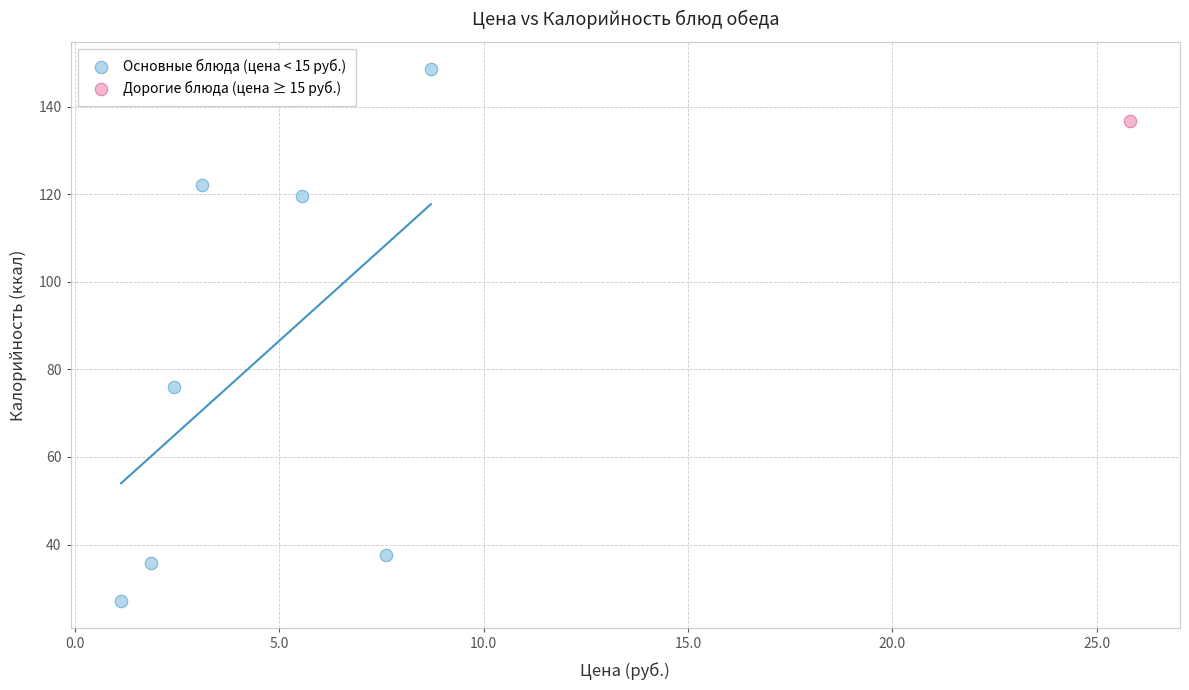

What are all the series names shown in the legend?

Основные блюда (цена < 15 руб.), Дорогие блюда (цена ≥ 15 руб.)